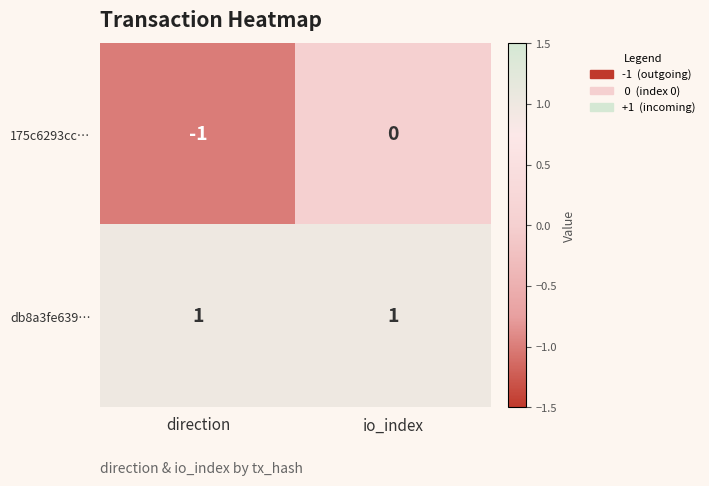

Reading right to left, list all the values displayed in this chart.

175c6293cc…: 0	-1
db8a3fe639…: 1	1